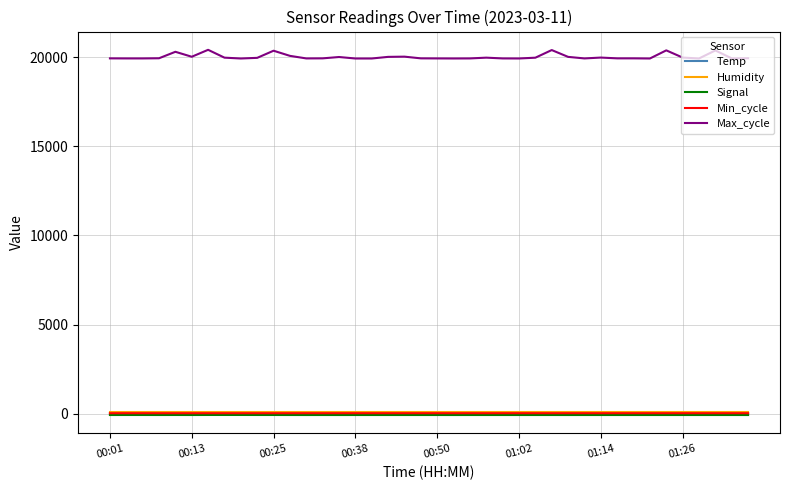

Which series has the largest range (max minus min)?

Max_cycle